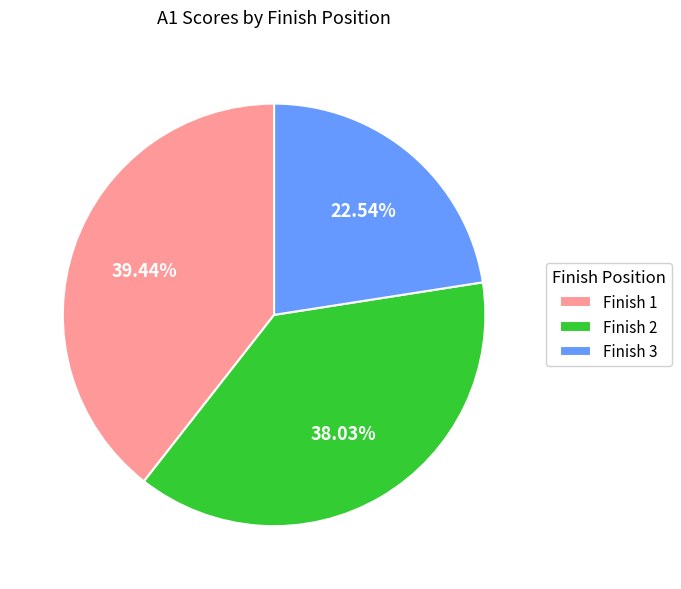

Rank the categories by value from lowest to highest.

Finish 3, Finish 2, Finish 1